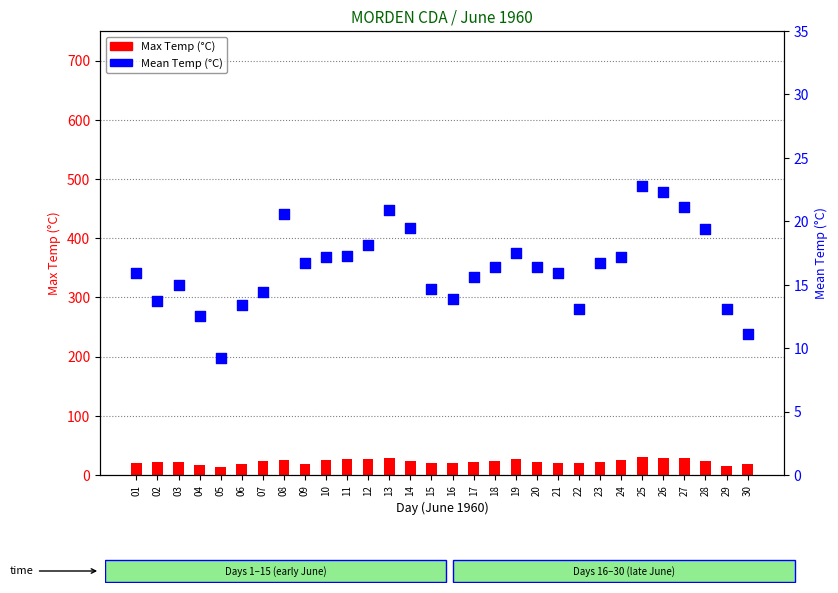

At which category is the sum across all series the highest?

25